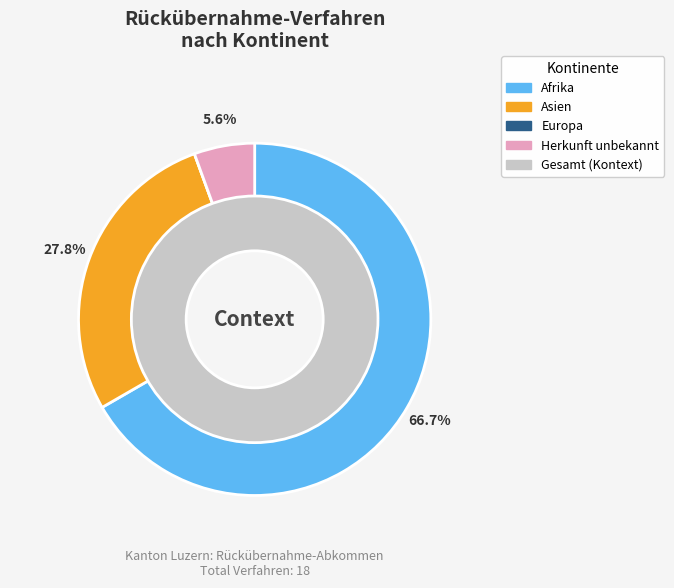

Which slice is the largest?

Afrika